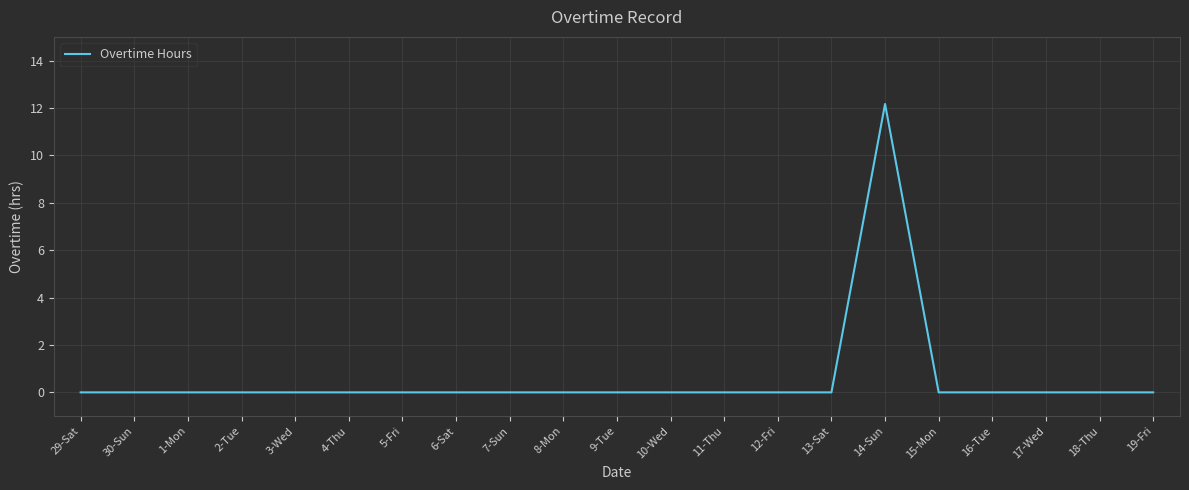

Which label corresponds to the largest value in the chart?

14-Sun